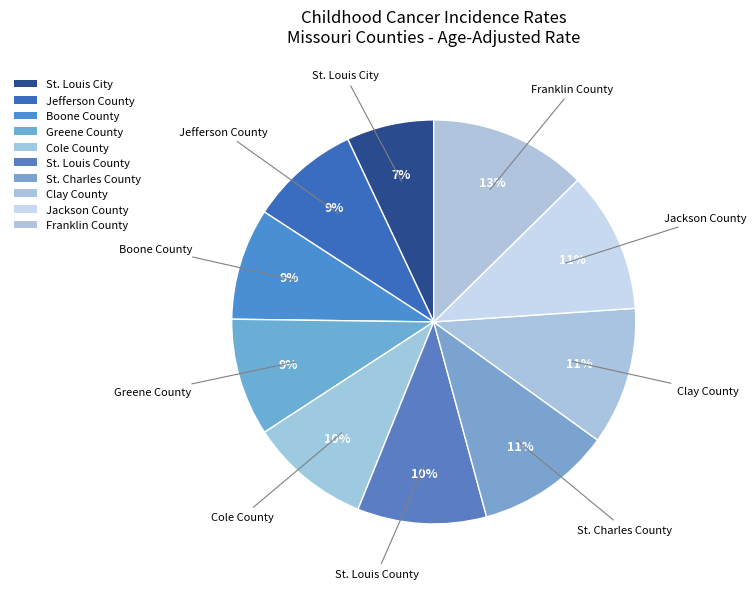

What is the largest slice in the pie chart?

Franklin County